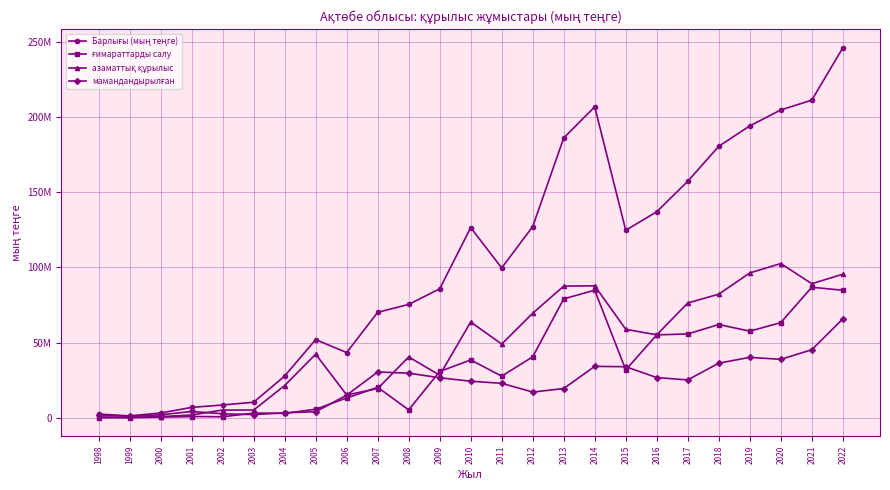

Reading left to right, extract all data points from this chart.

Барлығы (мың теңге): 1998=2476071	1999=1273554	2000=3164642	2001=6921523	2002=8515819	2003=10346343	2004=27779880	2005=51995364	2006=43372625	2007=70156089	2008=75407583	2009=85773110	2010=126478762	2011=99680091	2012=127200739	2013=186167892	2014=206837332	2015=124708457	2016=137048611	2017=157313352	2018=180588576	2019=194144937	2020=204766966	2021=211286196	2022=246084273
ғимараттарды салу: 1998=39680	1999=44849	2000=411332	2001=851096	2002=683831	2003=3122452	2004=2962711	2005=5690885	2006=13141275	2007=20254521	2008=5286103	2009=30796709	2010=38453383	2011=27709007	2012=40565253	2013=79113941	2014=84834632	2015=31877597	2016=55144888	2017=55765834	2018=62032354	2019=57609105	2020=63301737	2021=86838298	2022=84832678
азаматтық құрылыс: 1998=549008	1999=291195	2000=764936	2001=1871614	2002=5164339	2003=5121802	2004=21462612	2005=42312437	2006=15184948	2007=19429233	2008=40457926	2009=28344208	2010=63724560	2011=49032757	2012=69550214	2013=87587751	2014=87795129	2015=58857630	2016=55161512	2017=76363501	2018=82209166	2019=96340240	2020=102585795	2021=89190651	2022=95482513
мамандандырылған: 1998=1887383	1999=937510	2000=1988374	2001=4198813	2002=2667649	2003=2102089	2004=3354557	2005=3992042	2006=15046402	2007=30472335	2008=29663554	2009=26632193	2010=24300819	2011=22938327	2012=17085272	2013=19466200	2014=34207571	2015=33973230	2016=26742211	2017=25184017	2018=36347056	2019=40195592	2020=38879434	2021=45257247	2022=65769082